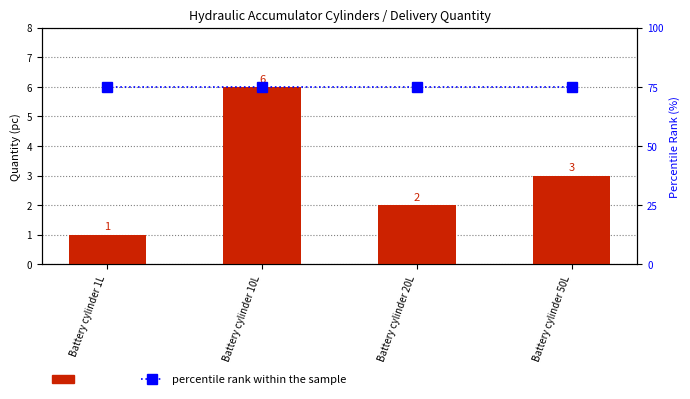

Reading left to right, transcribe all the data shown in this chart.

count: Battery cylinder 1L=1	Battery cylinder 10L=6	Battery cylinder 20L=2	Battery cylinder 50L=3
percentile rank within the sample: Battery cylinder 1L=75	Battery cylinder 10L=75	Battery cylinder 20L=75	Battery cylinder 50L=75